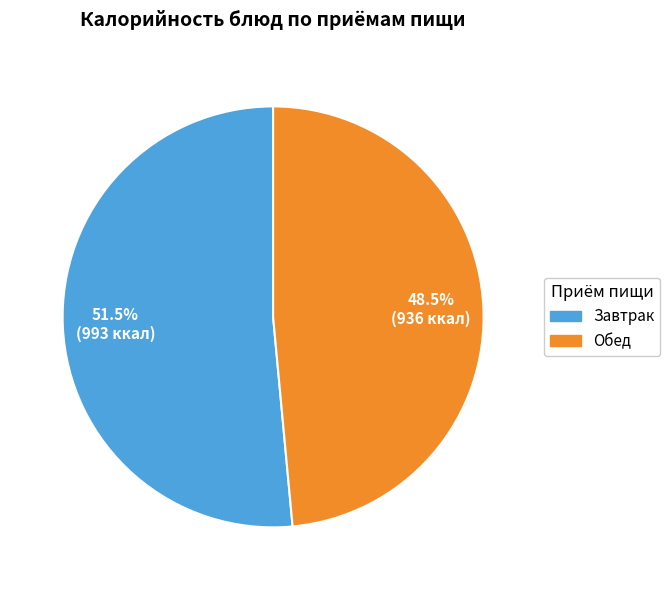

Does any single category account for the majority?

Yes